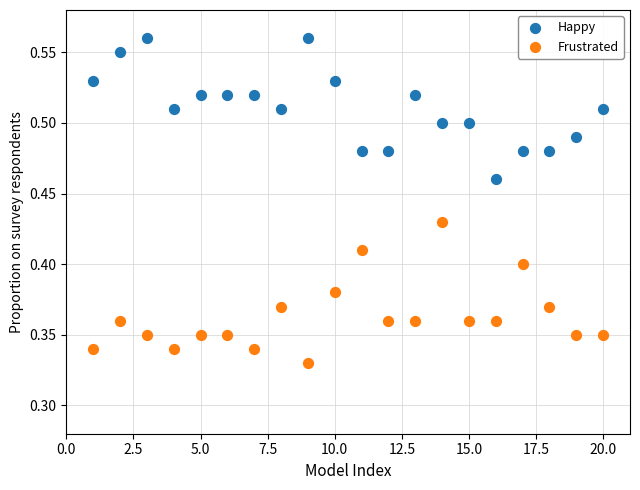

Which series contains the lowest Y value?

Frustrated